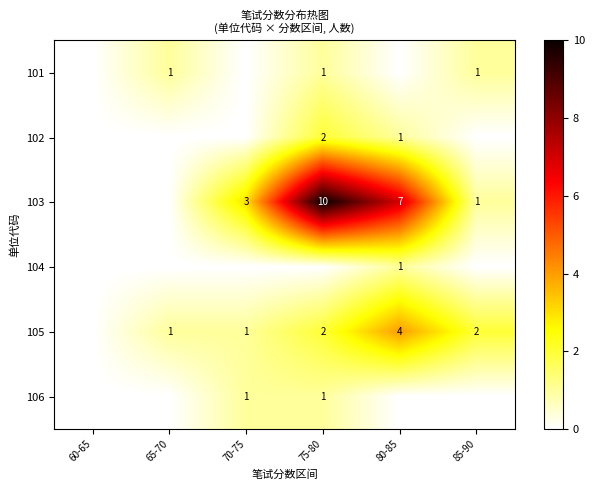

At which label is 103 closest to 5?

70-75